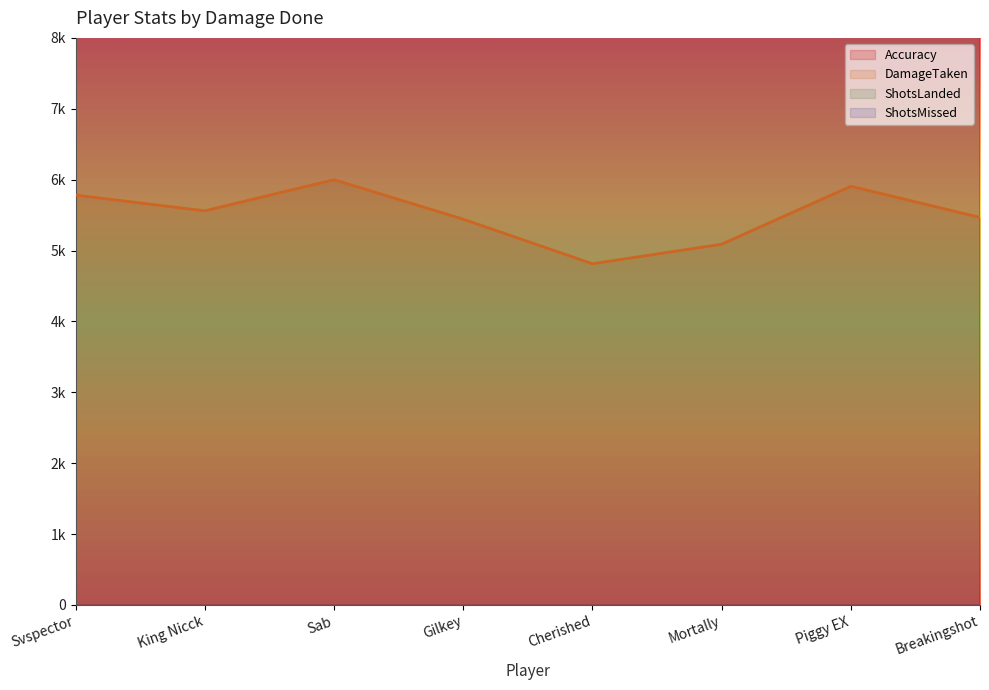

True or false: Accuracy and DamageTaken cross at least once.

False